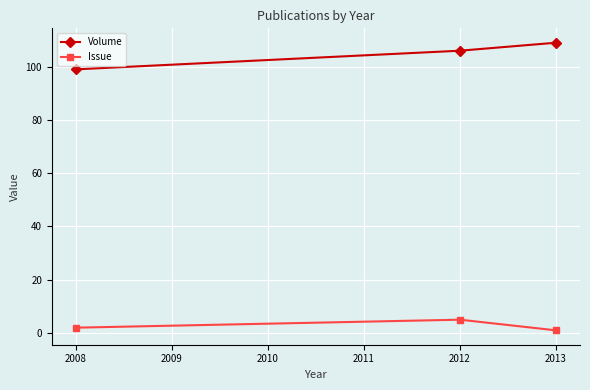

How many categories are shown in the chart?

3